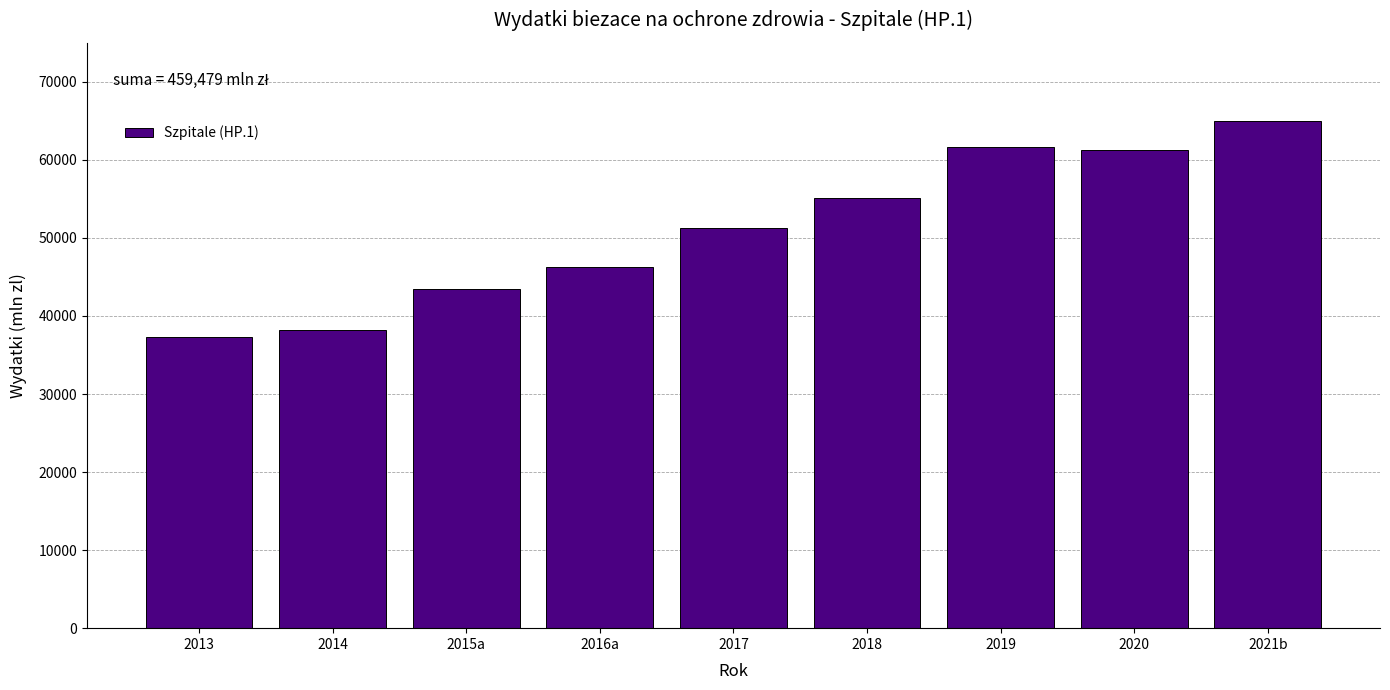

Reading left to right, transcribe all the data shown in this chart.

37246.9	38154.0	43403.8	46255.1	51327.1	55123.3	61644.8	61329.1	64994.3